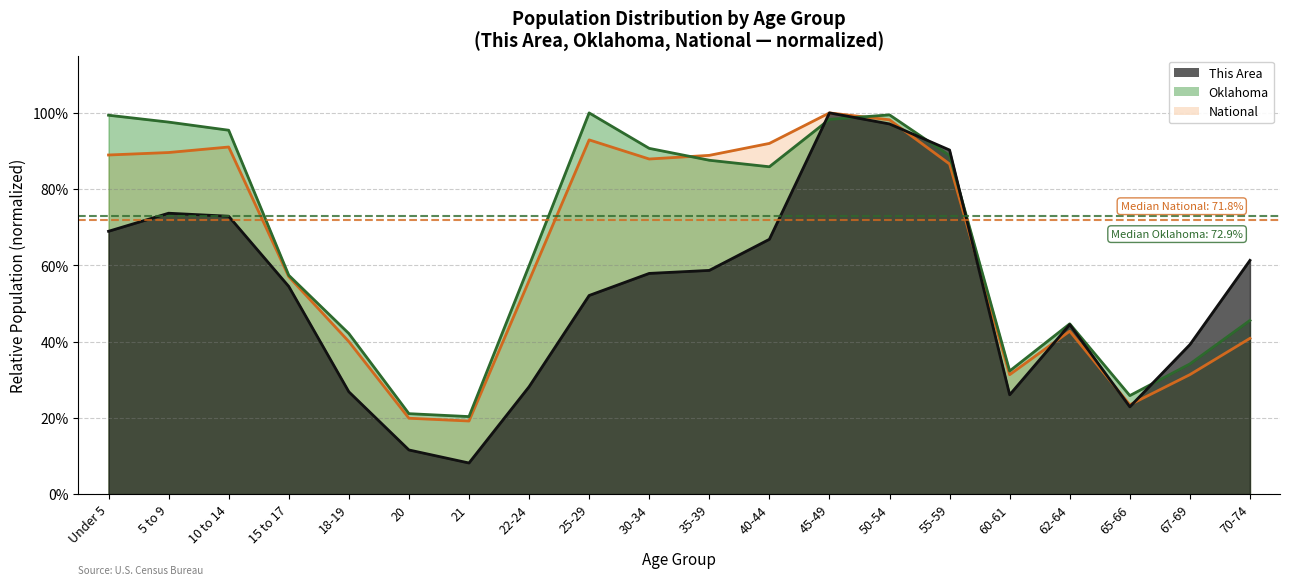

In National, how many points are higher than both neighbors (excluding endpoints)?

4